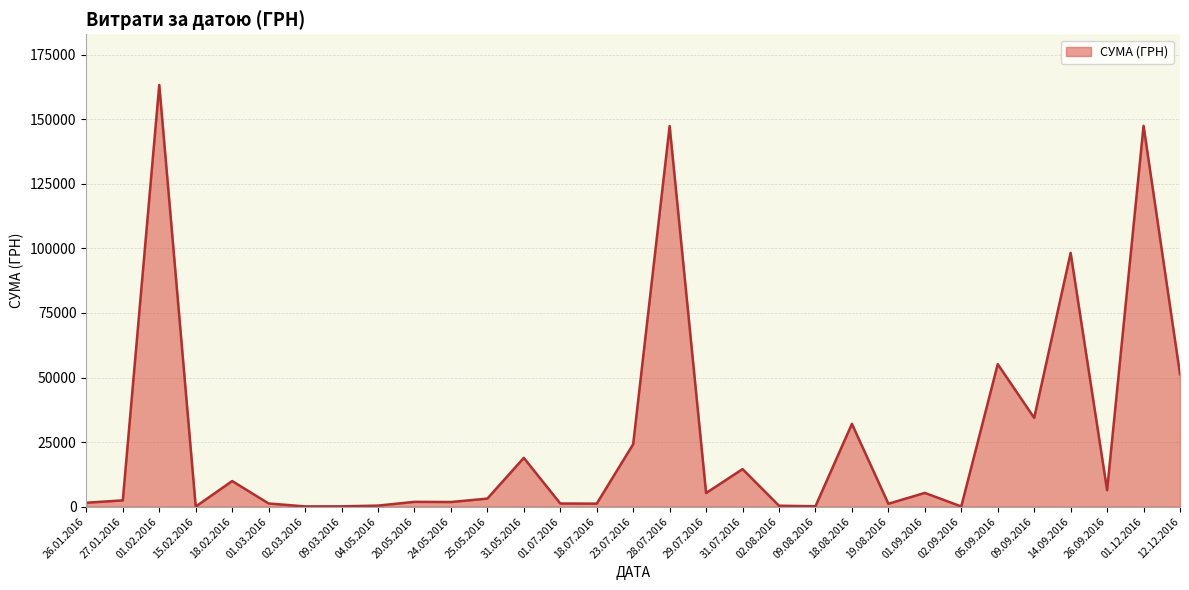

Which category has the highest value across all series?

01.02.2016